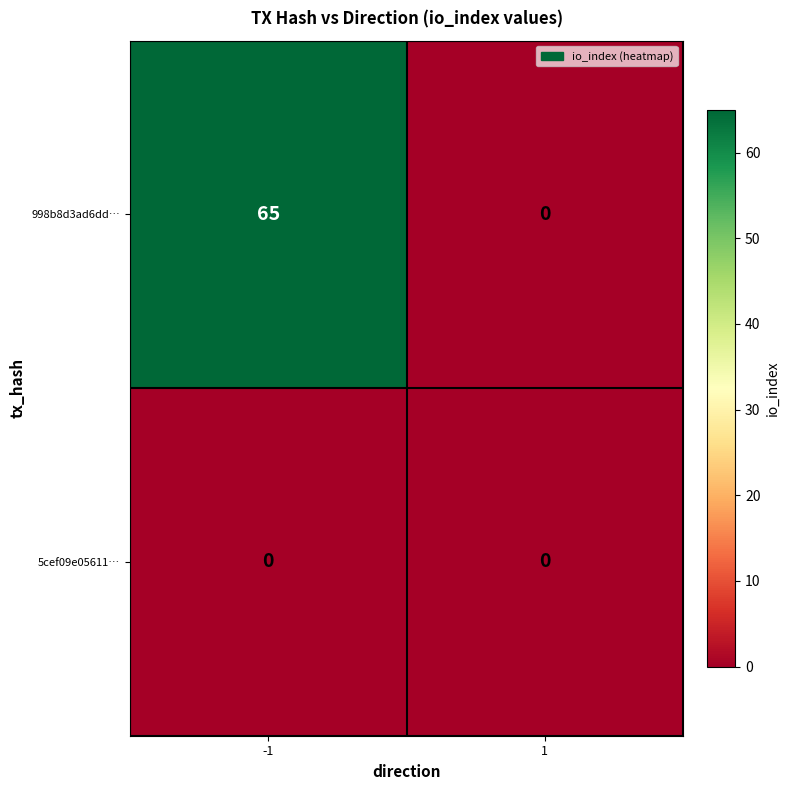

What is the maximum value shown in the chart?

65